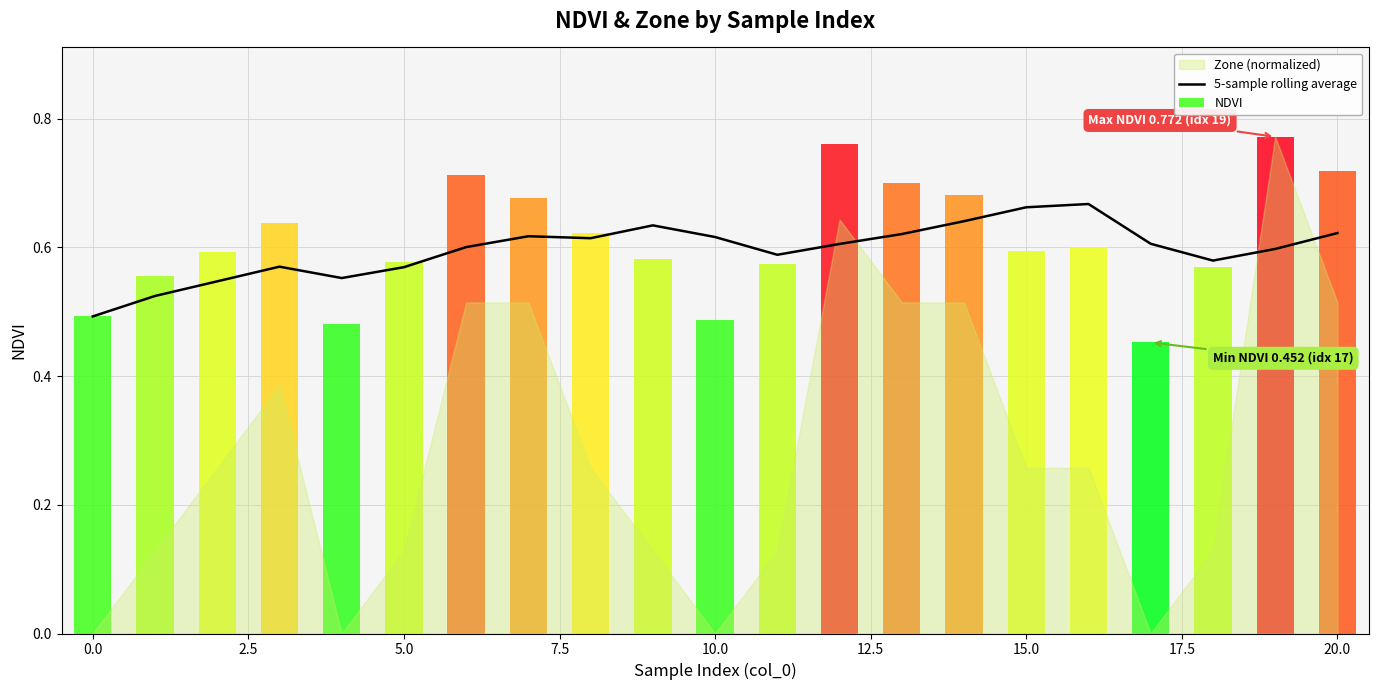

What value does the data have at 20?

0.6